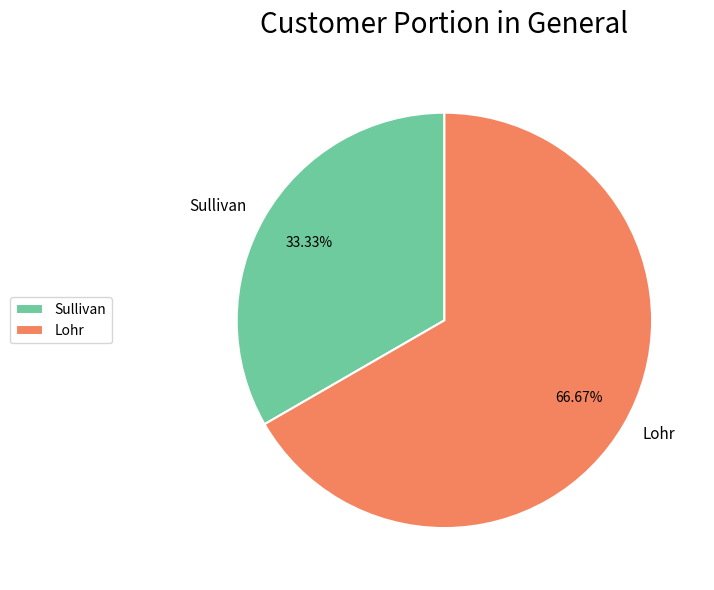

The Lohr slice represents 54% of the pie. True or false?

False